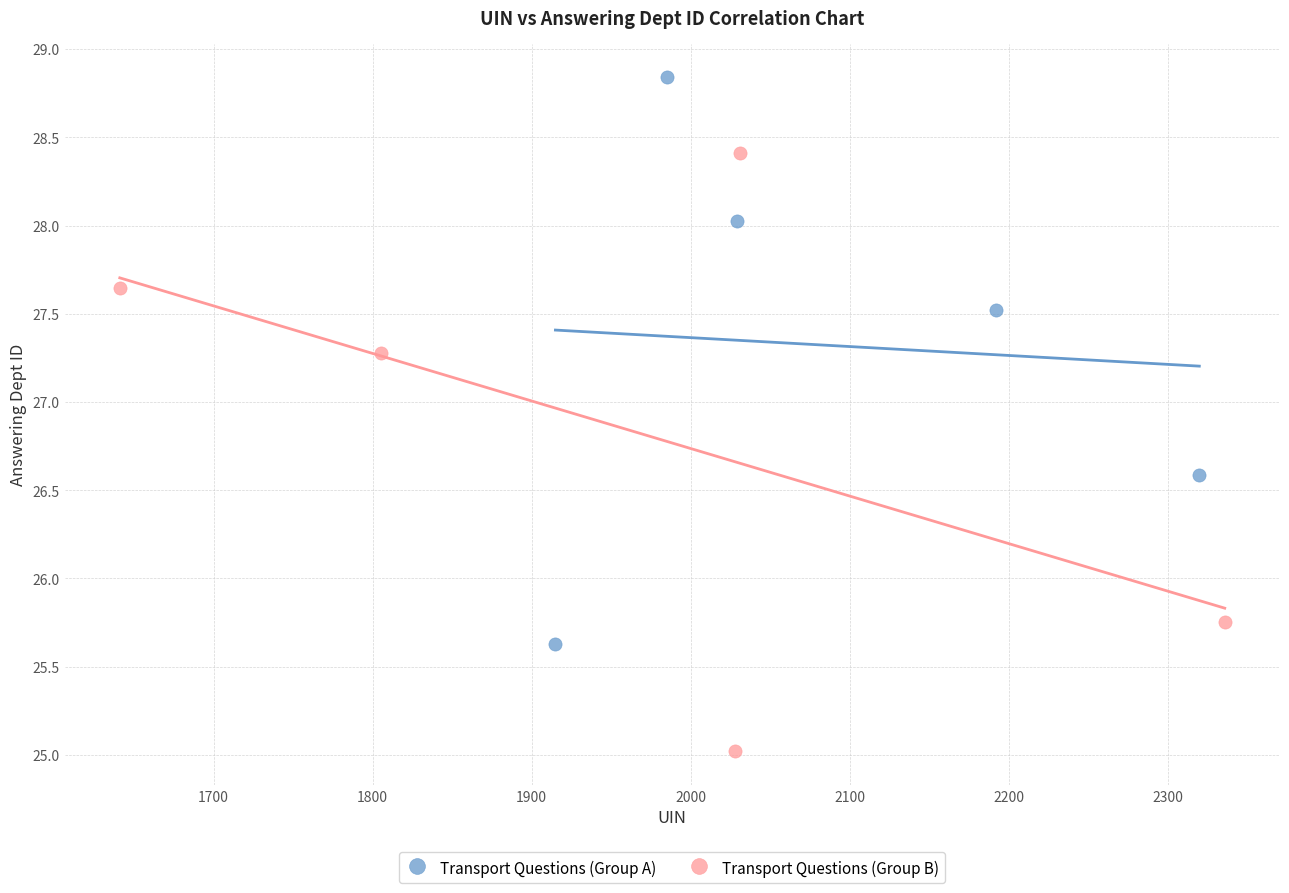

Which series reaches the minimum Y coordinate?

Transport Questions (Group B)